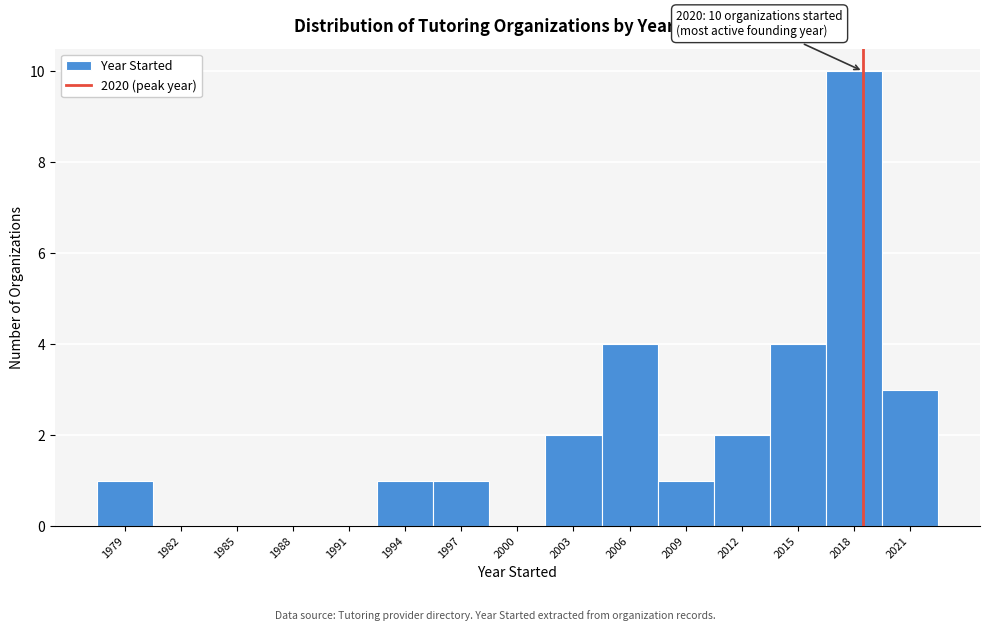

Reading left to right, what are all the values shown in this chart?

1979=1	1982=0	1985=0	1988=0	1991=0	1994=1	1997=1	2000=0	2003=2	2006=4	2009=1	2012=2	2015=4	2018=10	2021=3